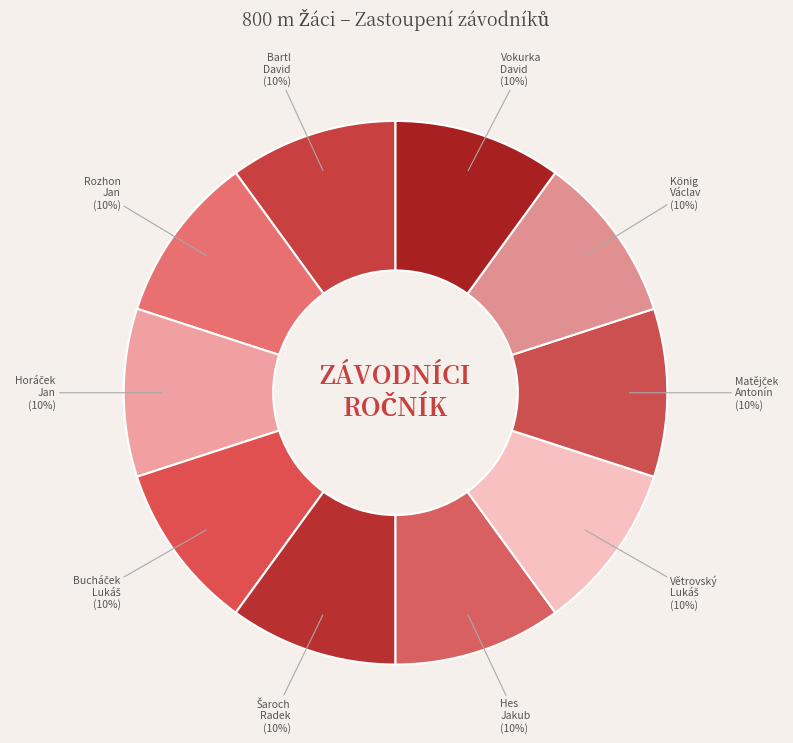

True or false: Vokurka David accounts for 10% of the total.

True